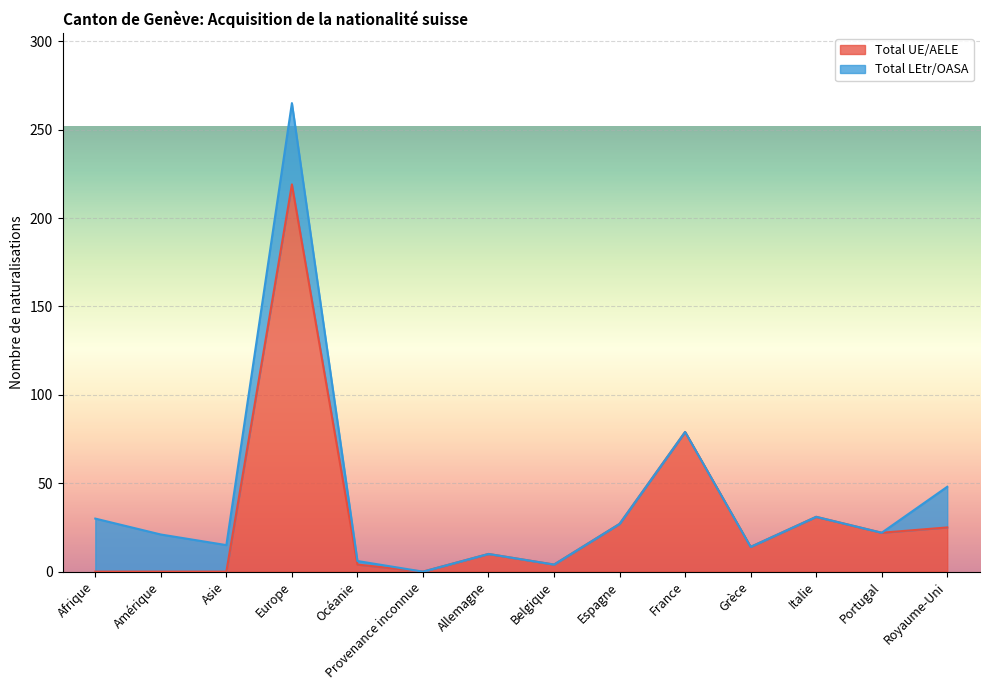

Between Royaume-Uni and Grèce, which is larger?

Royaume-Uni